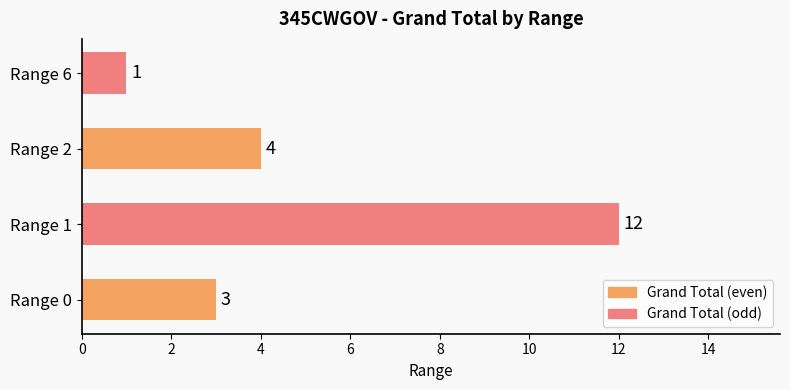

Rank the categories by value from lowest to highest.

Range 6, Range 0, Range 2, Range 1